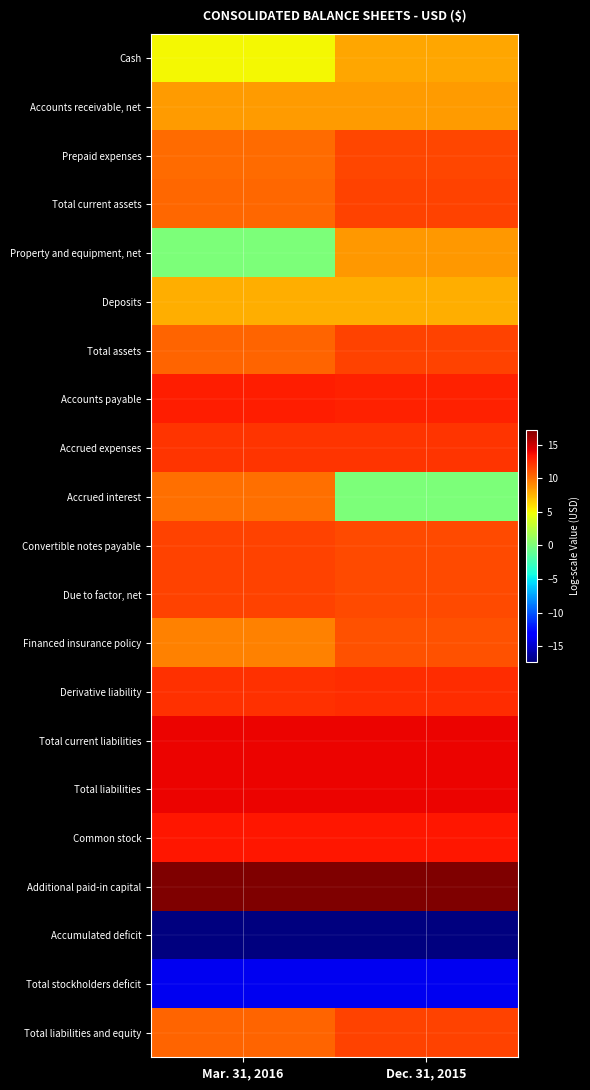

Reading right to left, extract all data points from this chart.

Cash: Dec. 31, 2015=8.0	Mar. 31, 2016=5.1
Accounts receivable, net: Dec. 31, 2015=8.4	Mar. 31, 2016=8.4
Prepaid expenses: Dec. 31, 2015=11.5	Mar. 31, 2016=10.1
Total current assets: Dec. 31, 2015=11.6	Mar. 31, 2016=10.3
Property and equipment, net: Dec. 31, 2015=8.5	Mar. 31, 2016=0.0
Deposits: Dec. 31, 2015=7.8	Mar. 31, 2016=7.8
Total assets: Dec. 31, 2015=11.6	Mar. 31, 2016=10.4
Accounts payable: Dec. 31, 2015=12.8	Mar. 31, 2016=13.0
Accrued expenses: Dec. 31, 2015=12.2	Mar. 31, 2016=12.2
Accrued interest: Dec. 31, 2015=0.0	Mar. 31, 2016=10.0
Convertible notes payable: Dec. 31, 2015=11.4	Mar. 31, 2016=11.6
Due to factor, net: Dec. 31, 2015=11.4	Mar. 31, 2016=11.6
Financed insurance policy: Dec. 31, 2015=11.1	Mar. 31, 2016=9.3
Derivative liability: Dec. 31, 2015=12.5	Mar. 31, 2016=12.3
Total current liabilities: Dec. 31, 2015=13.9	Mar. 31, 2016=13.9
Total liabilities: Dec. 31, 2015=13.9	Mar. 31, 2016=13.9
Common stock: Dec. 31, 2015=13.2	Mar. 31, 2016=13.2
Additional paid-in capital: Dec. 31, 2015=17.2	Mar. 31, 2016=17.2
Accumulated deficit: Dec. 31, 2015=-17.3	Mar. 31, 2016=-17.3
Total stockholders deficit: Dec. 31, 2015=-13.8	Mar. 31, 2016=-13.9
Total liabilities and equity: Dec. 31, 2015=11.6	Mar. 31, 2016=10.4